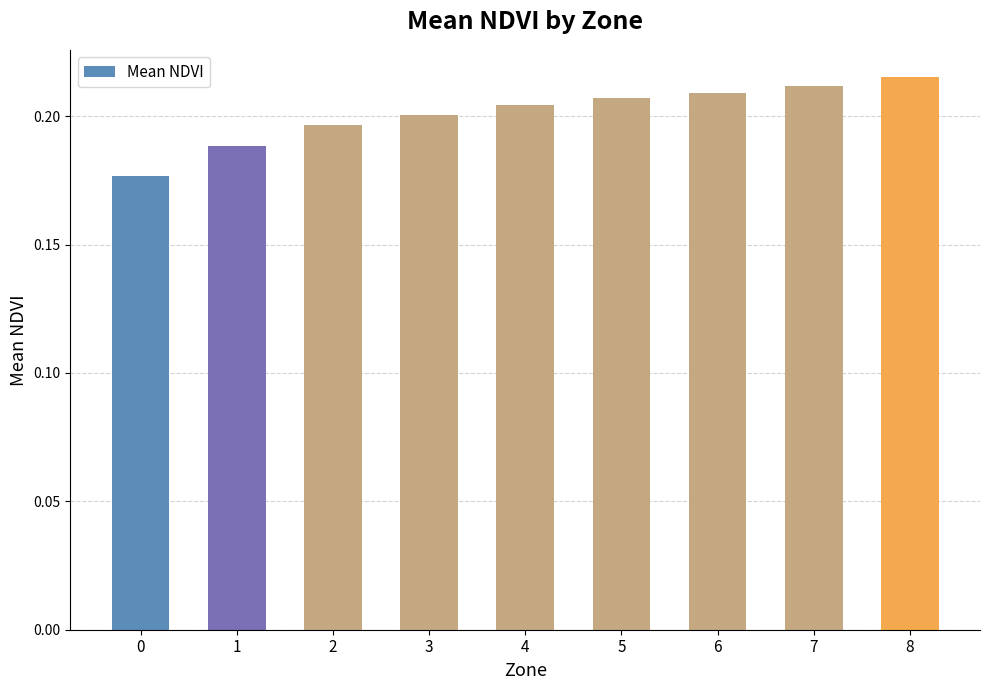

Rank the categories by value from lowest to highest.

0, 1, 2, 3, 4, 5, 6, 7, 8